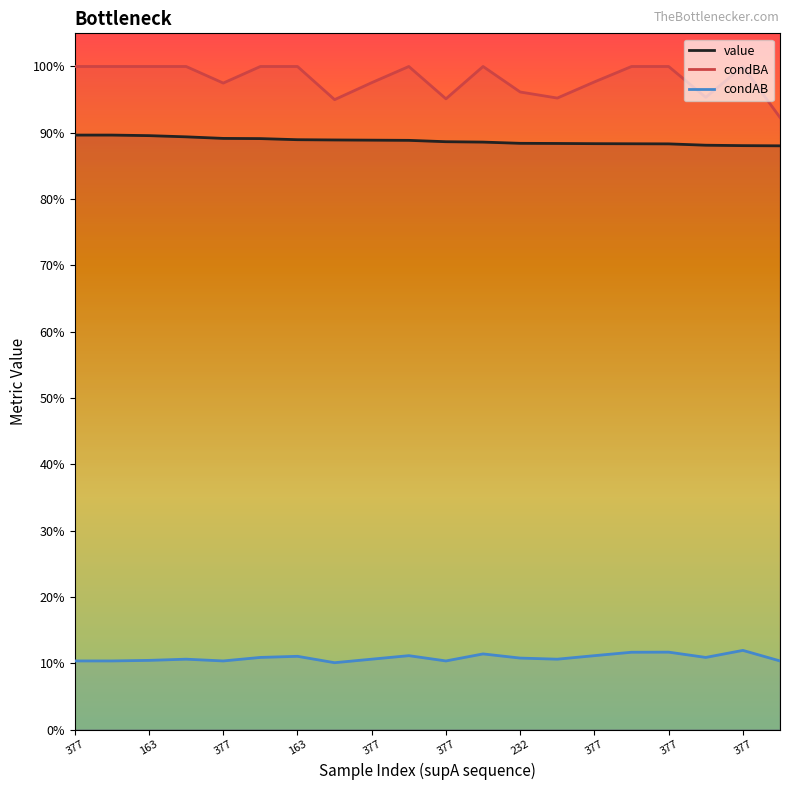

Is it true that condAB equals 0.1 at 377?

True